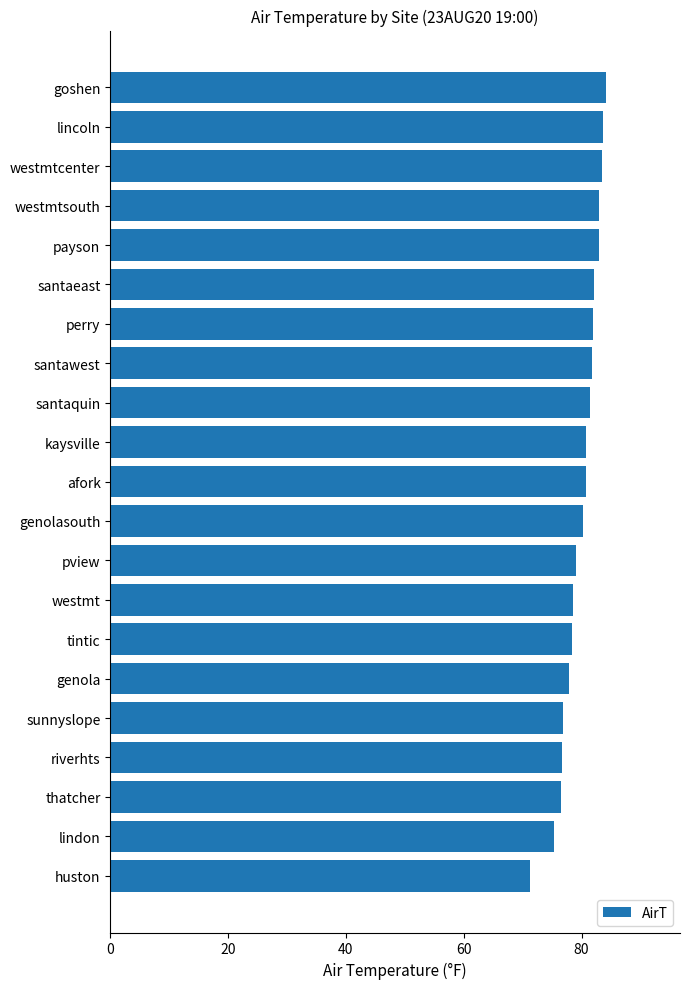

Does the chart contain any negative values?

No